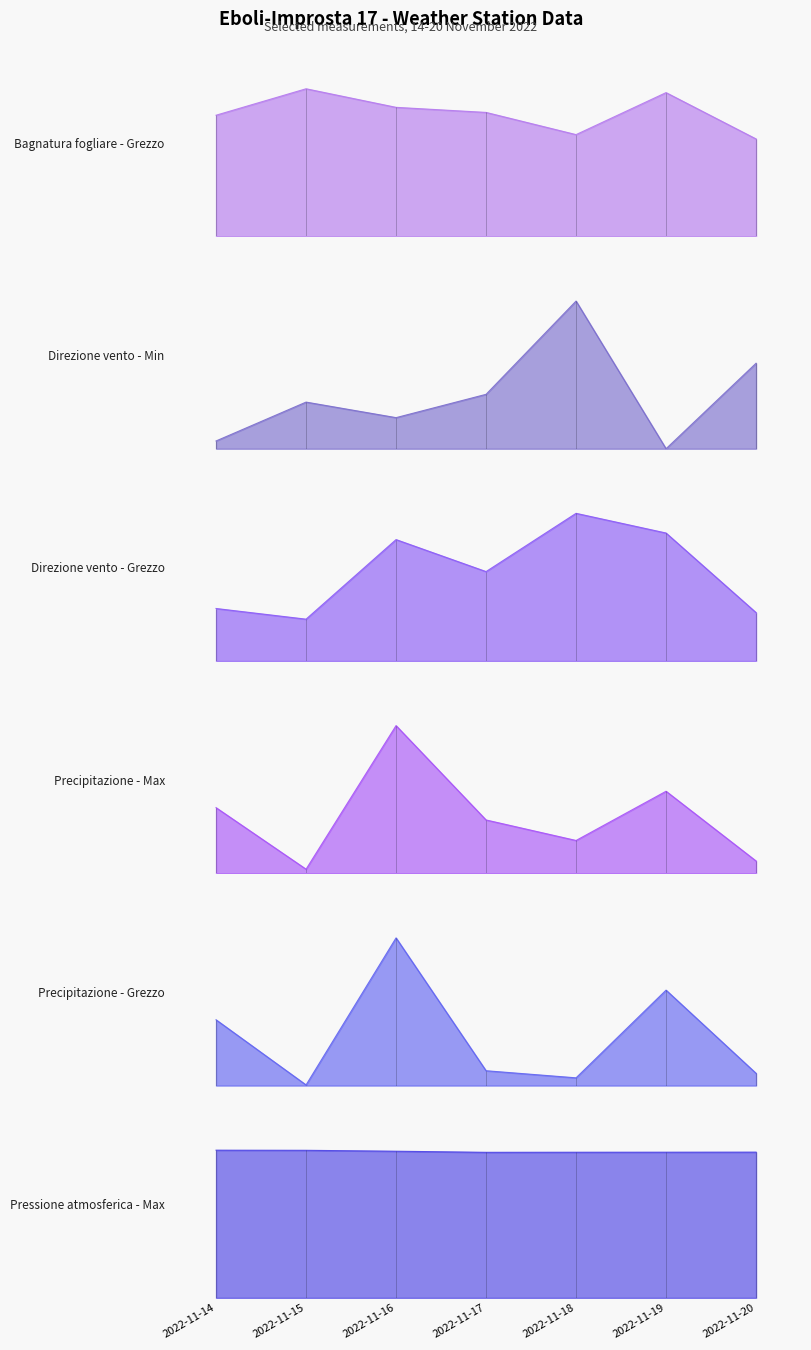

Which series has the widest spread of values?

Bagnatura fogliare - Grezzo